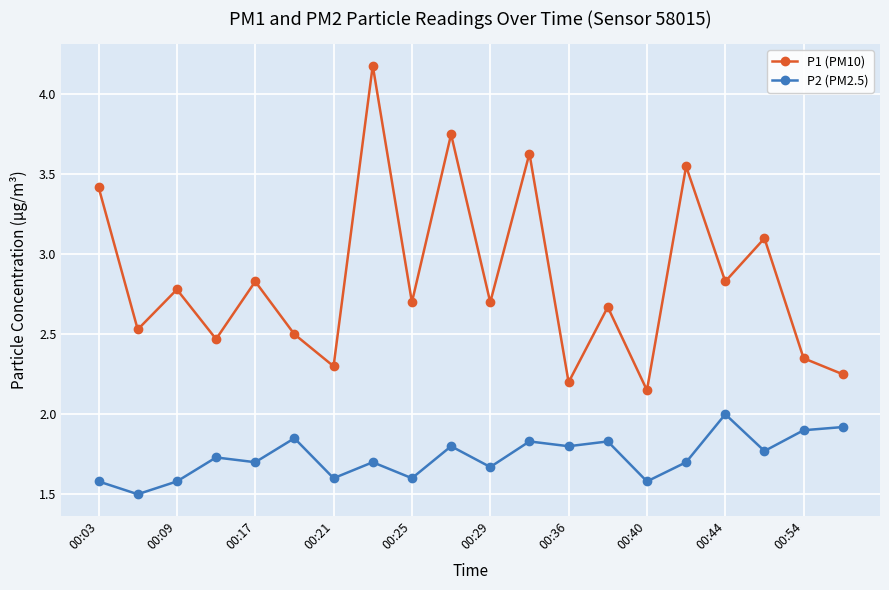

What is the sum of all P2 (PM2.5) values?

34.6